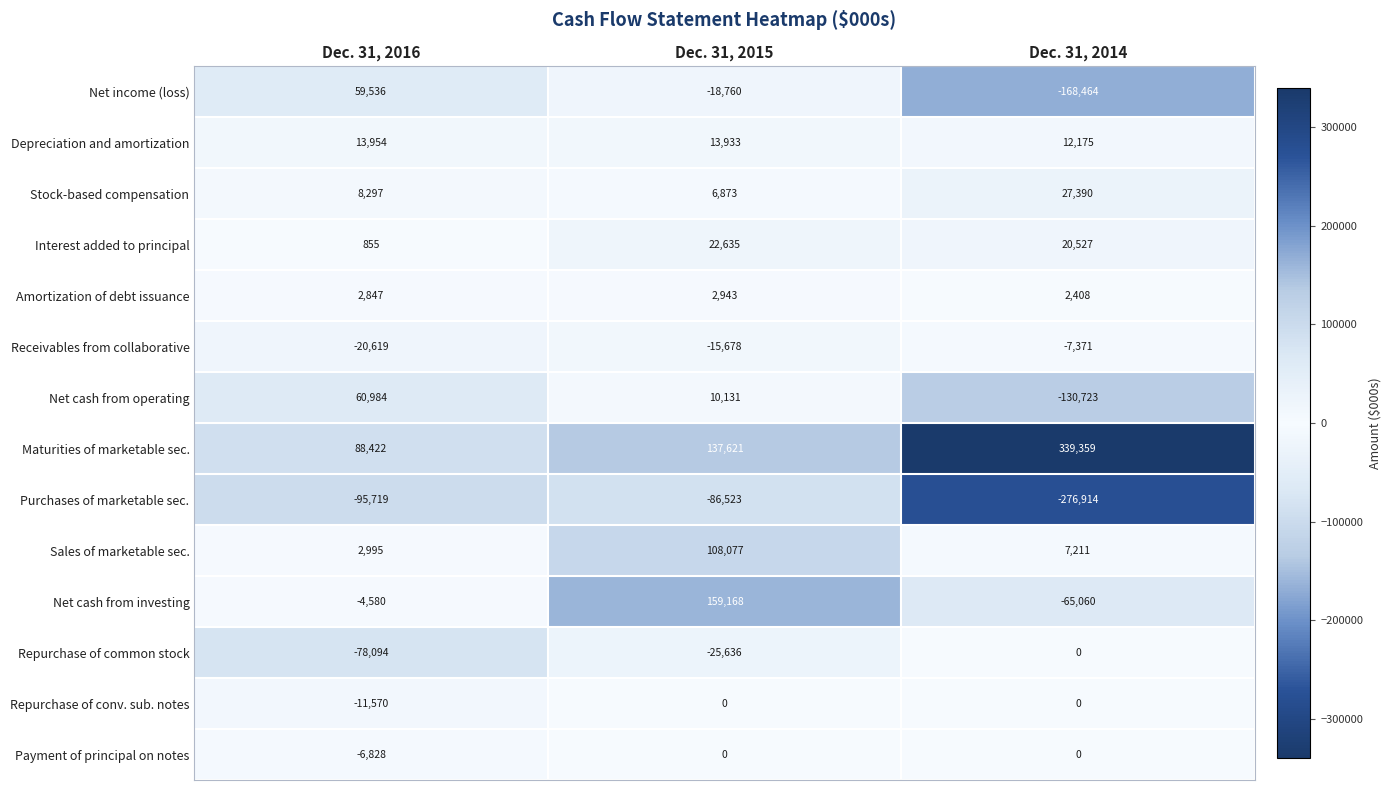

How many data points in Net cash from operating are less than 10131?

1